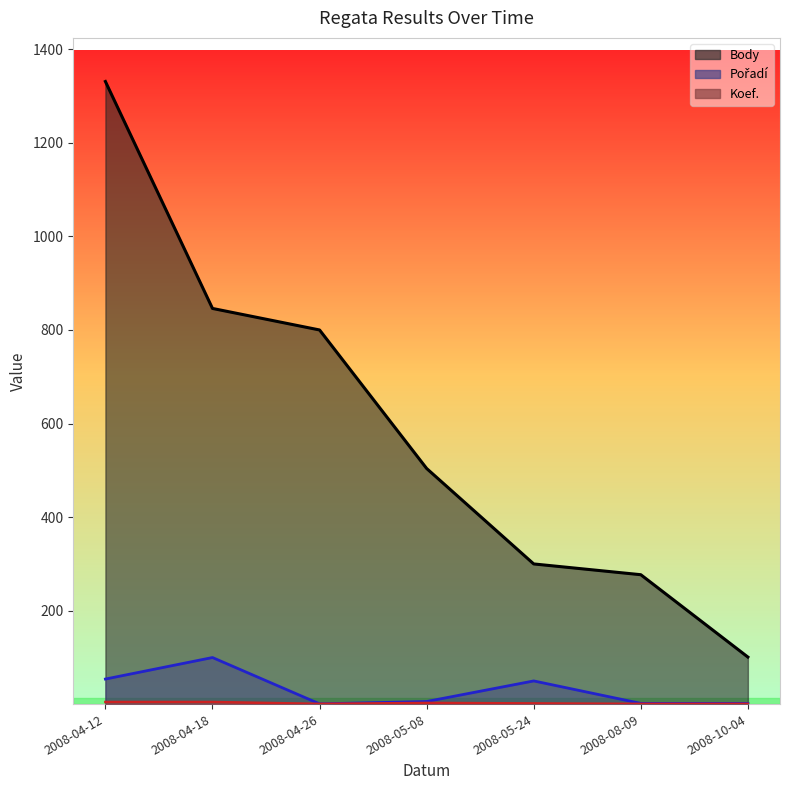

Which series has the largest total across all categories?

Body